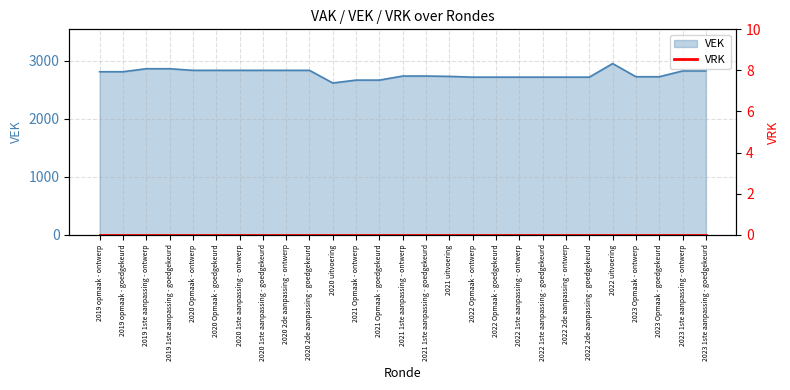

What position from the left is 2020 1ste aanpassing - goedgekeurd?

8